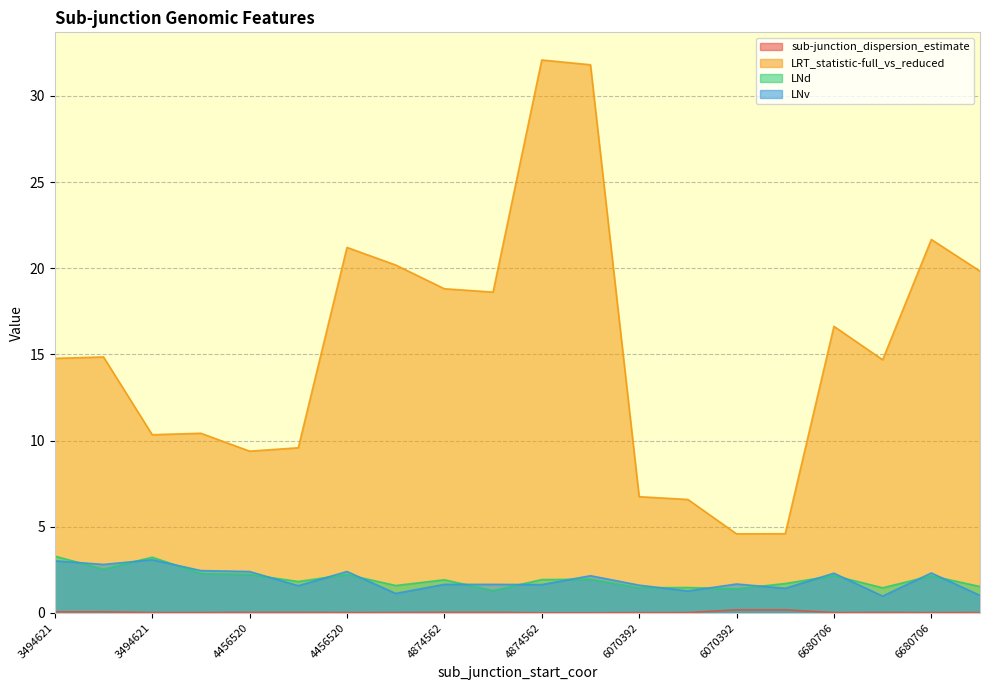

What is the label of the 17th point from the left?

6680706